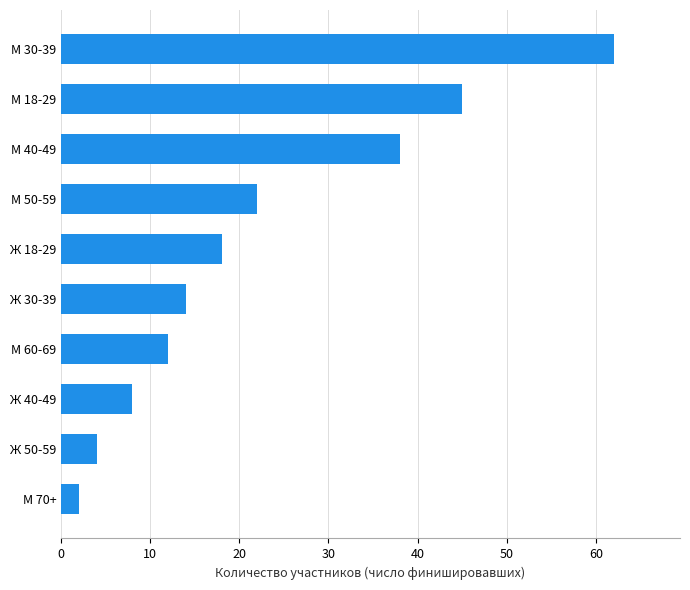

Reading bottom to top, extract all data points from this chart.

2	4	8	12	14	18	22	38	45	62